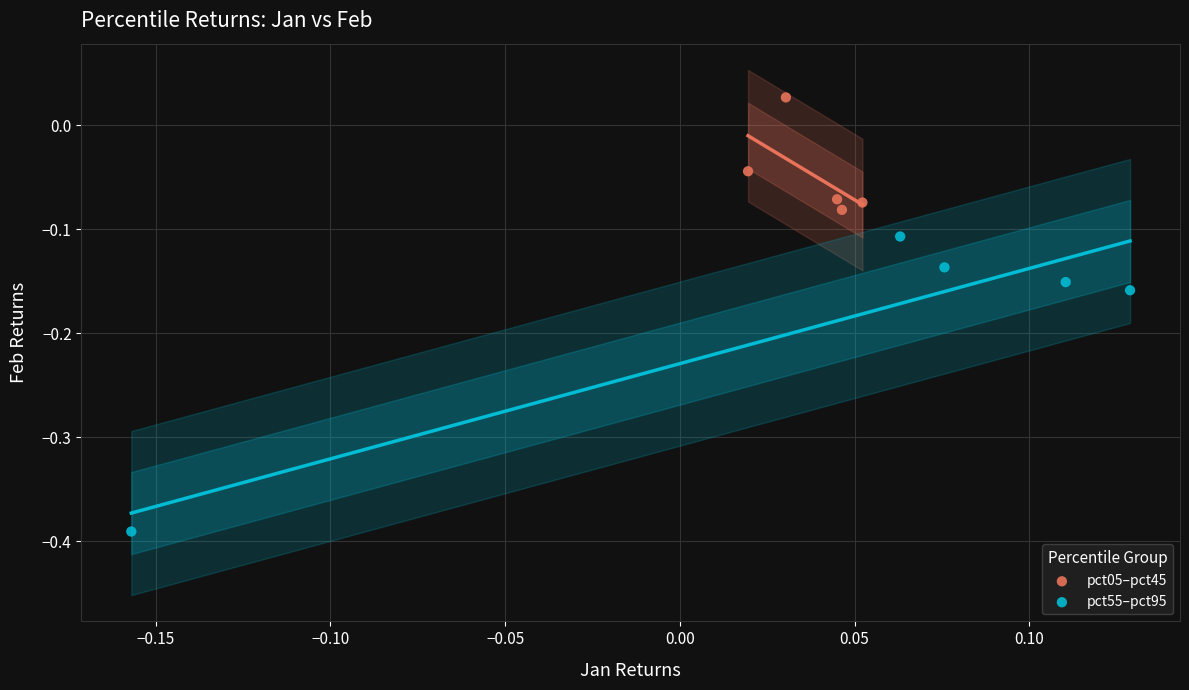

Which series has the largest Y range (max minus min)?

pct55–pct95